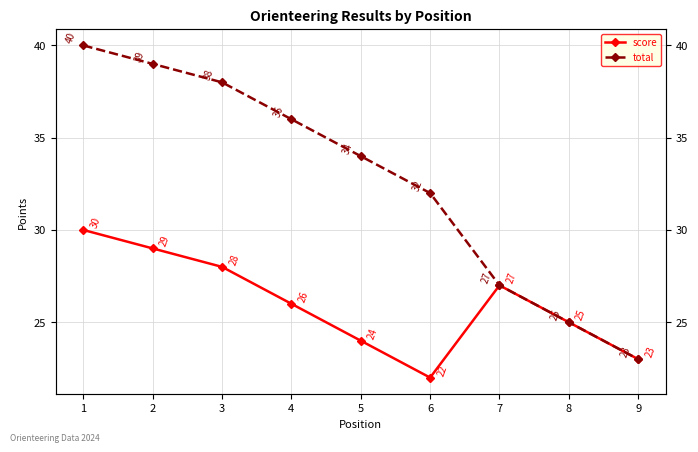

Reading right to left, list all the values displayed in this chart.

score: 23	25	27	22	24	26	28	29	30
total: 23	25	27	32	34	36	38	39	40